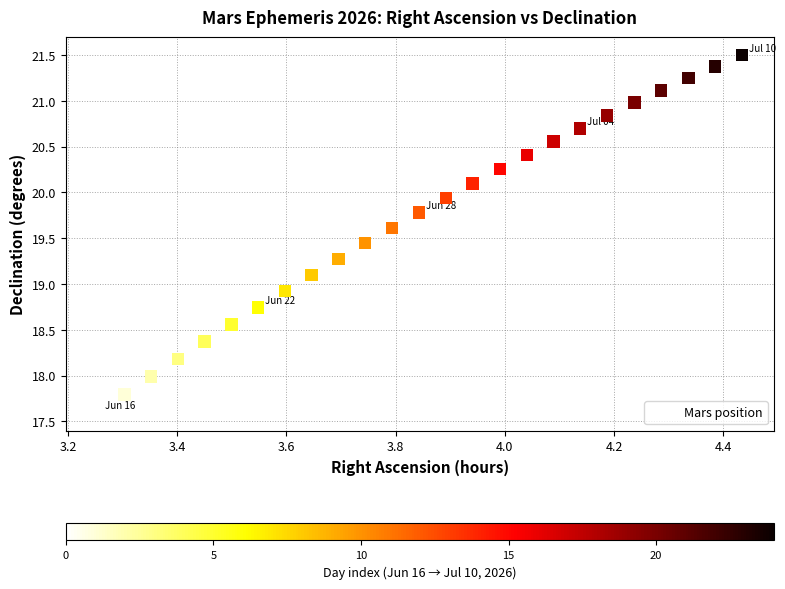

What is the range of Y values (max minus min)?

3.9